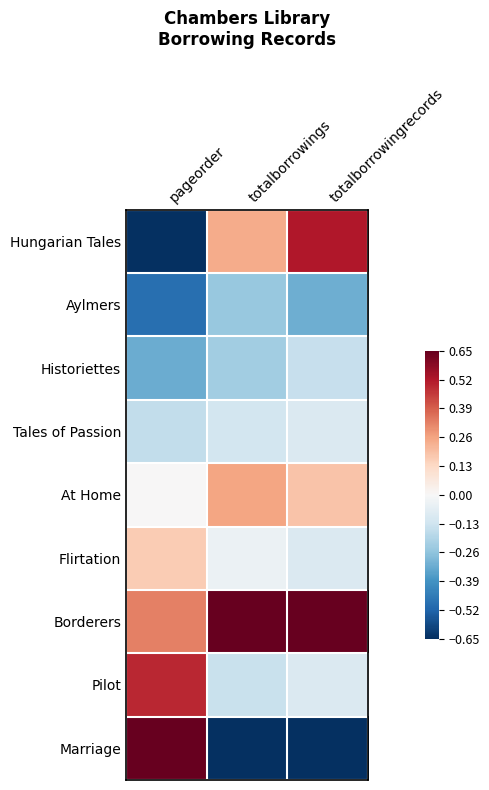

Which has a higher value, totalborrowingrecords or pageorder?

totalborrowingrecords